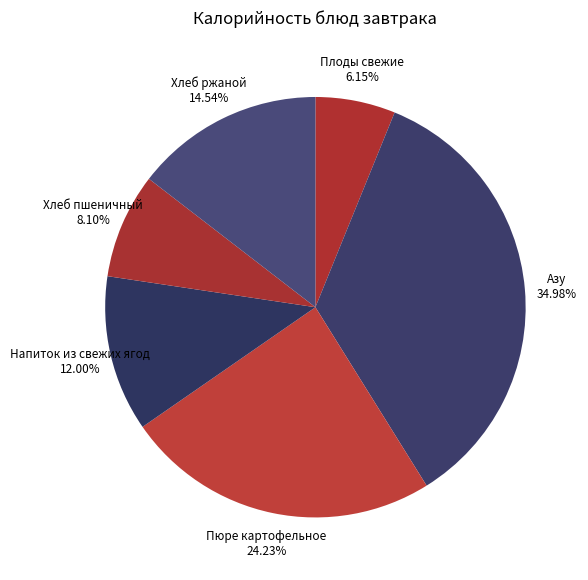

Which slice is the largest?

Азу